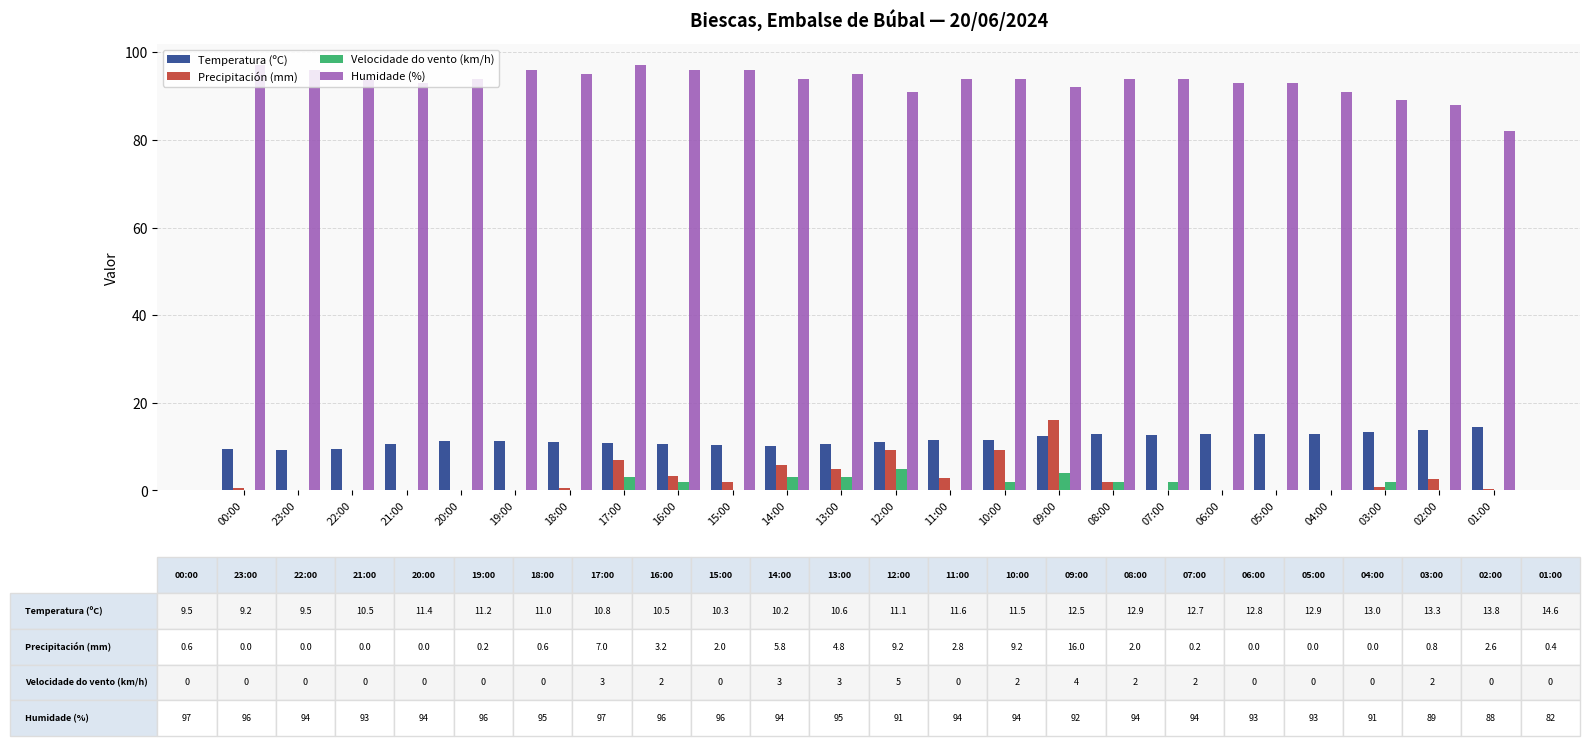

What is the sum of all Precipitación (mm) values?

67.4